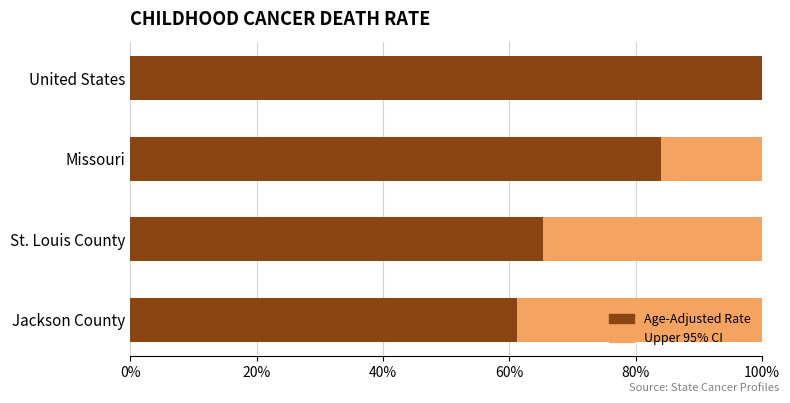

Read the Age-Adjusted Rate value at Jackson County.

61.3